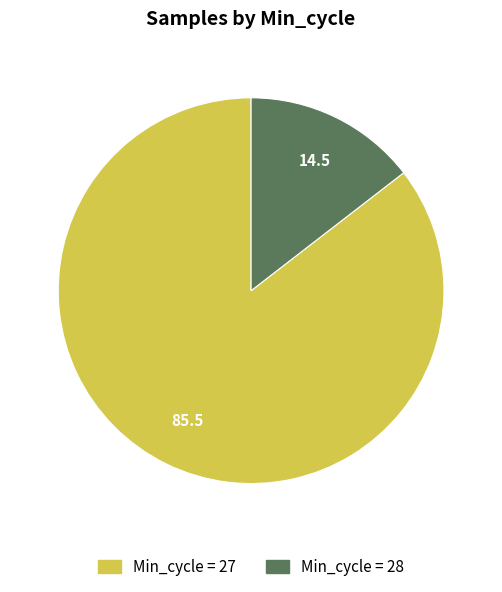

Is there a majority slice in this chart?

Yes